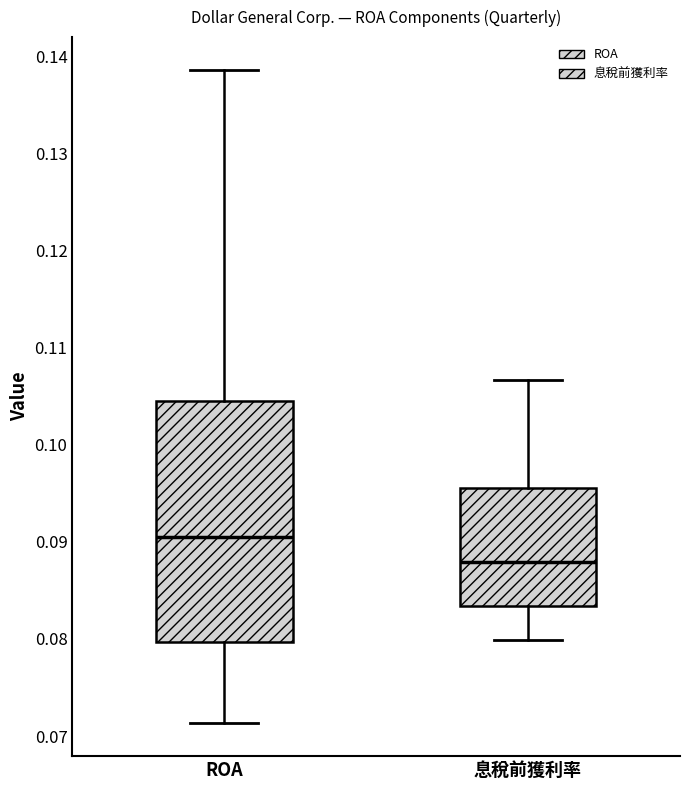

Where does the lower whisker of the box for 息稅前獲利率 end on the y-axis? The values are not printed on the chart, so give them approximately, as read against the axis.

0.080